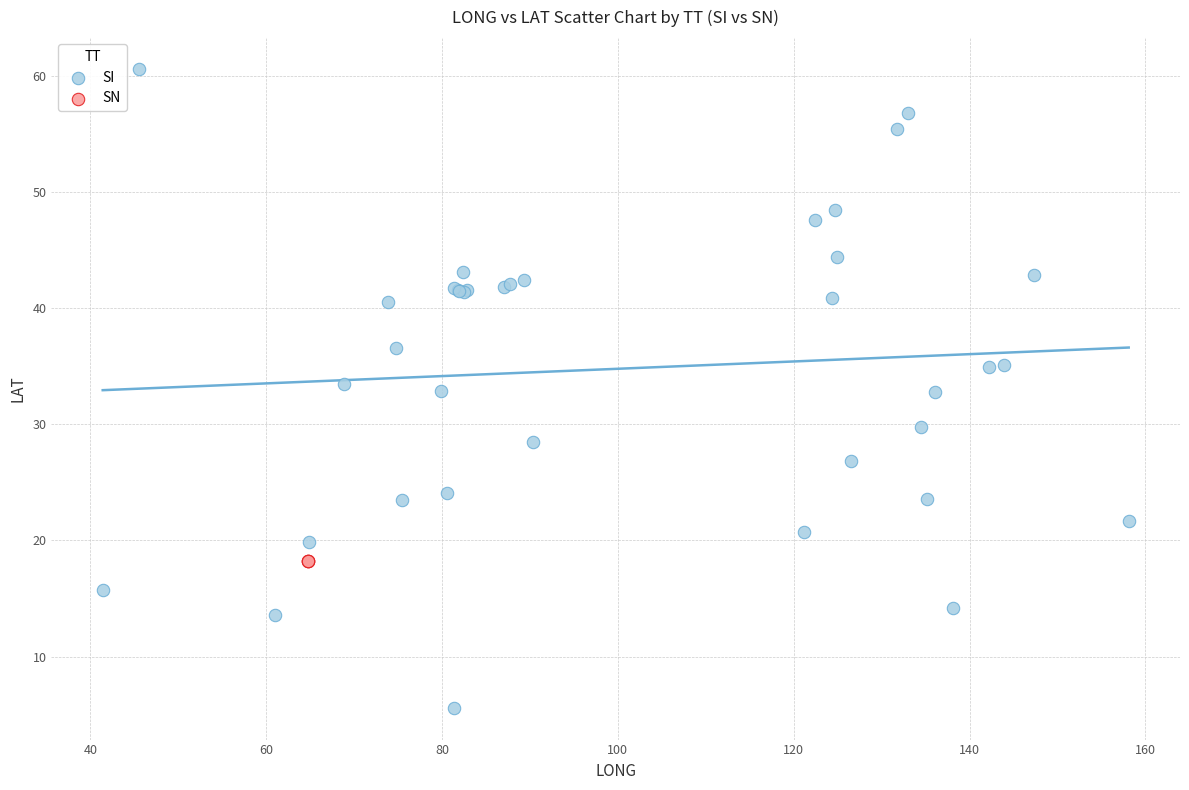

Which series contains the highest Y value?

SI